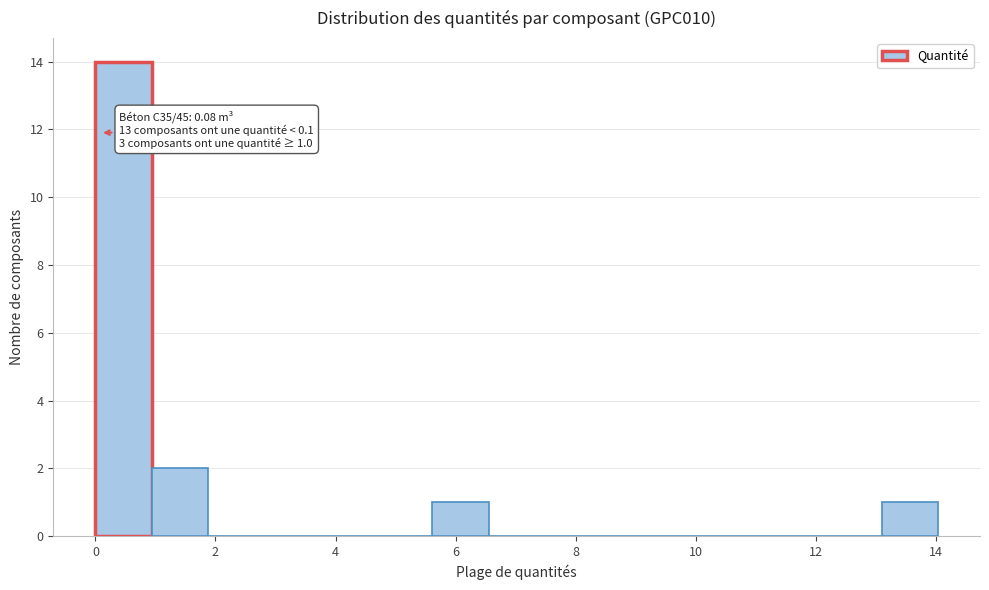

Which range on the x-axis has the tallest bar?

0.0 to 1.0